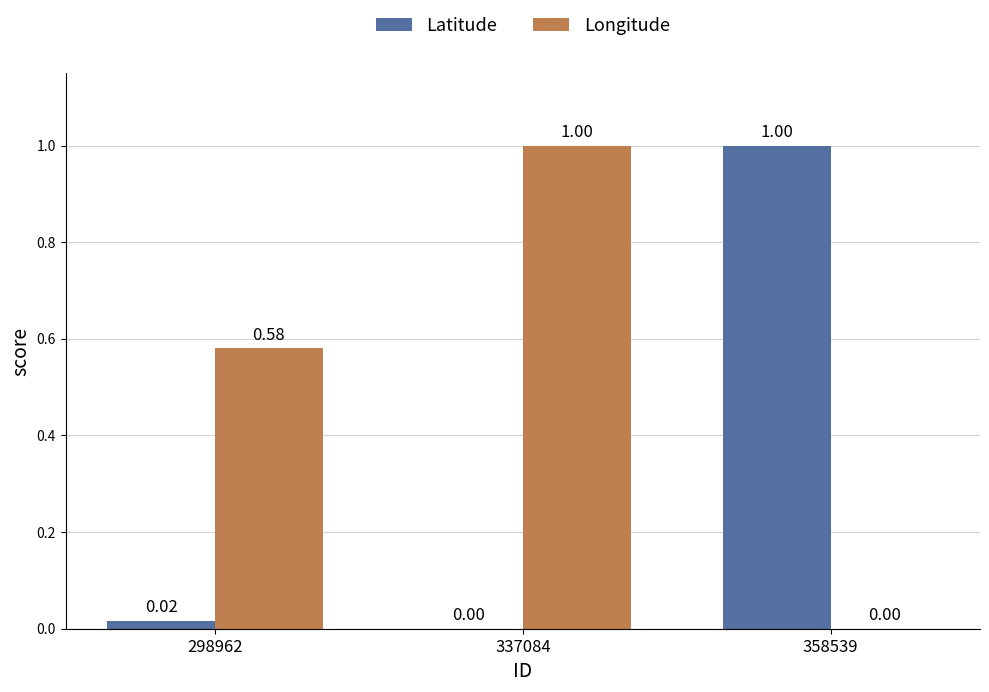

What is the average value of the Latitude series?

0.3